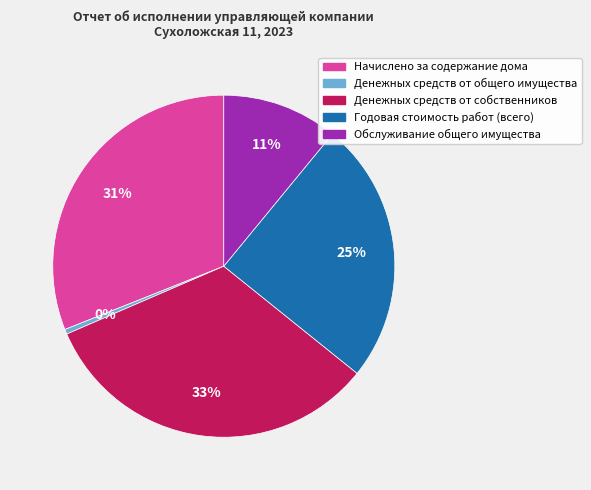

The Денежных средств от общего имущества slice represents 14% of the pie. True or false?

False